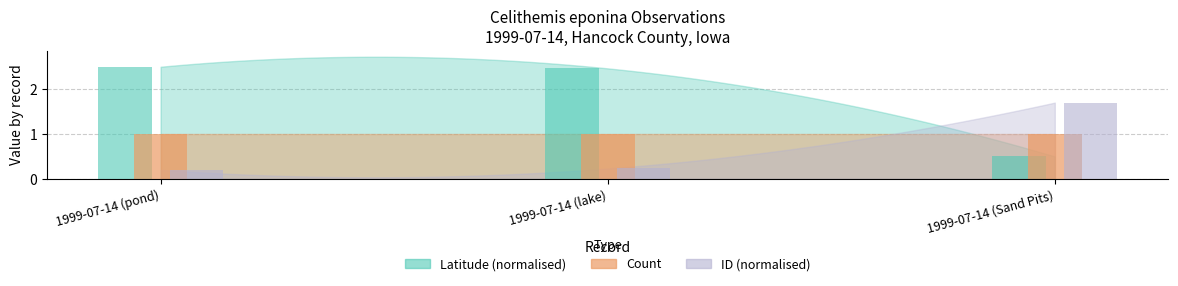

Which series changed the most between 1999-07-14 (lake) and 1999-07-14 (Sand Pits)?

Latitude